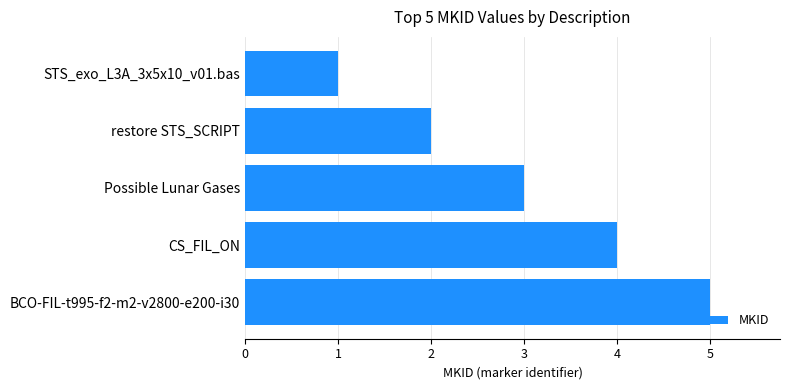

How many bars are there in total?

5